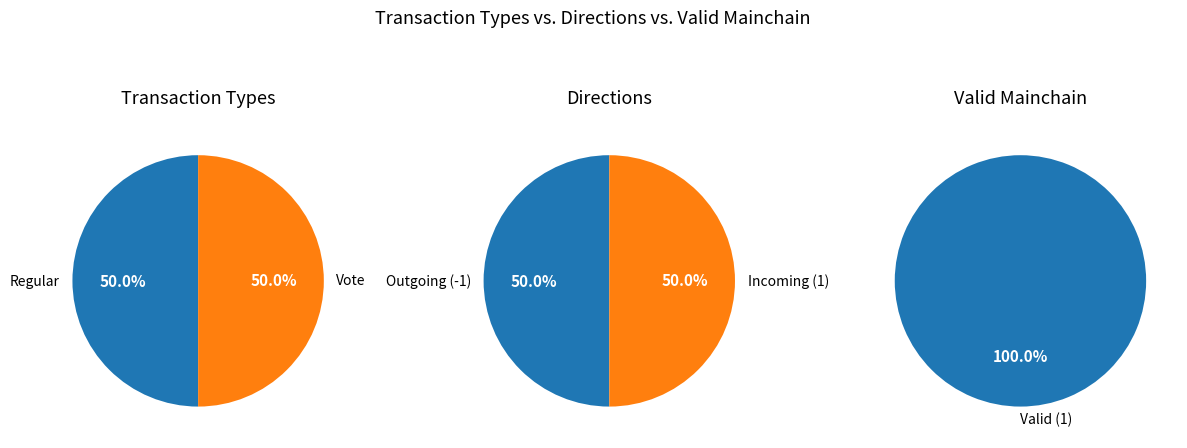

Rank the series at Regular from lowest to highest value.

Regular, Vote